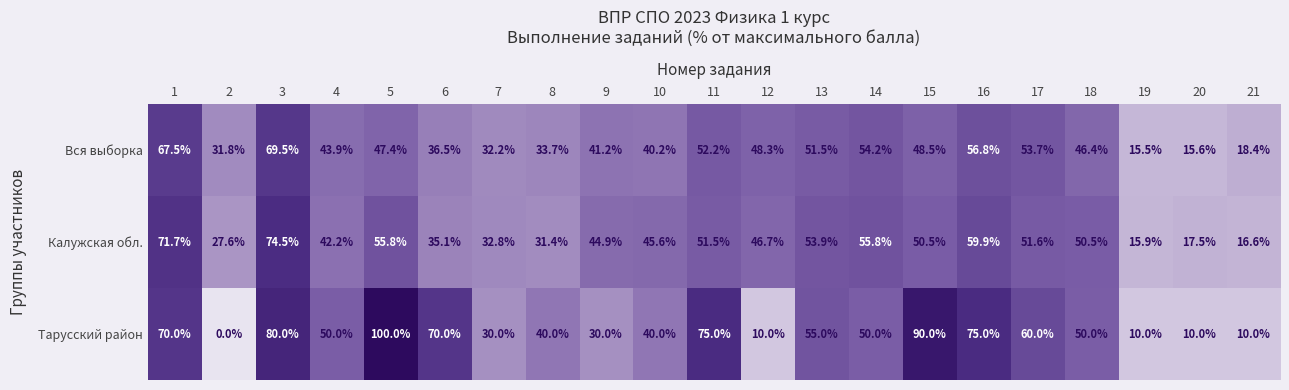

What is the greatest value displayed?

100.0